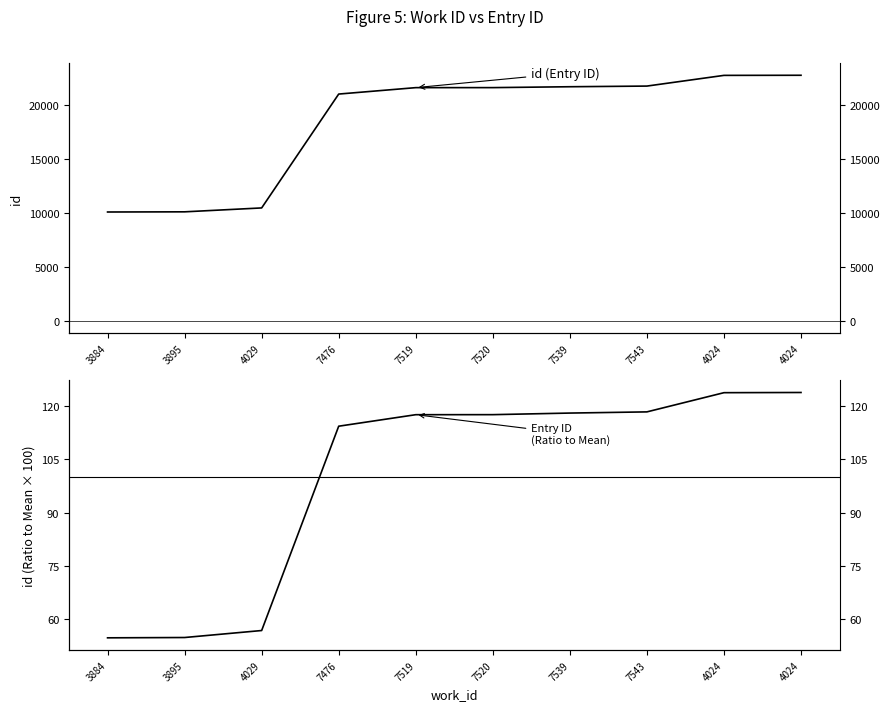

The id (ratio to mean×100) series shows 192.0 at 7543. True or false?

False